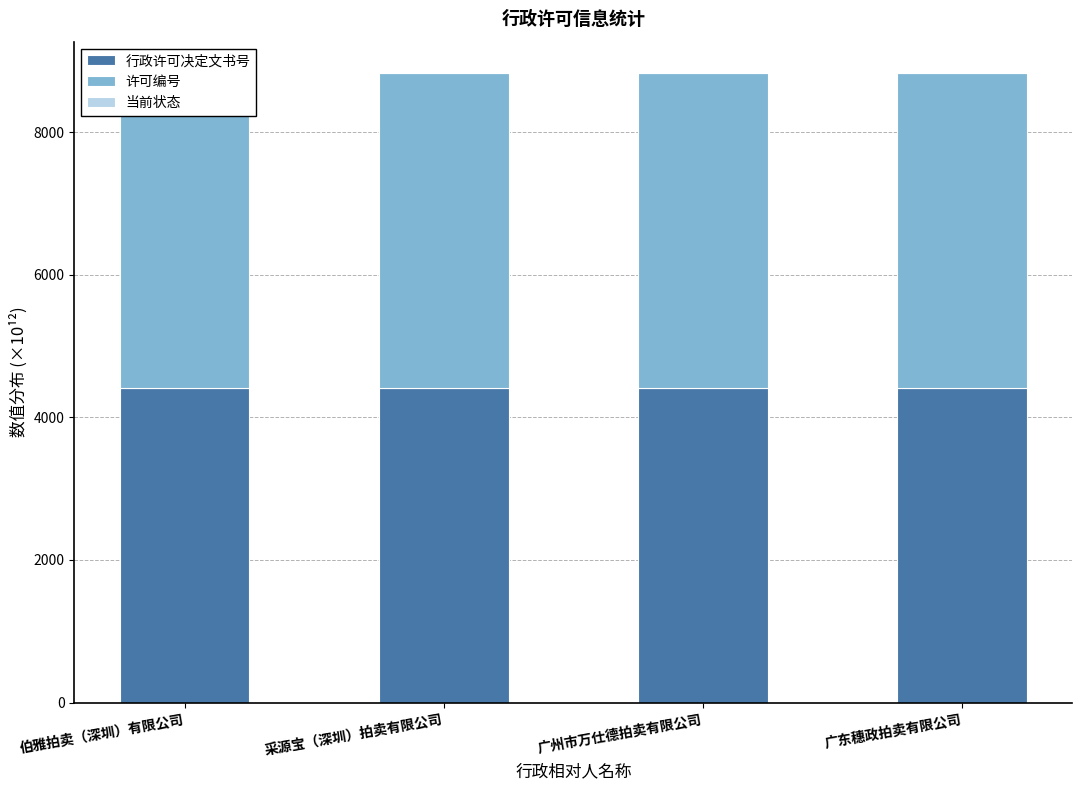

What is the label of the 1st bar from the right?

广东穗政拍卖有限公司